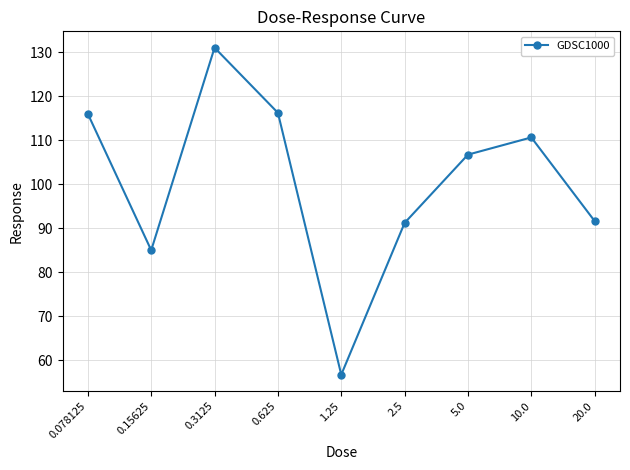

How many lines are shown in the chart?

1